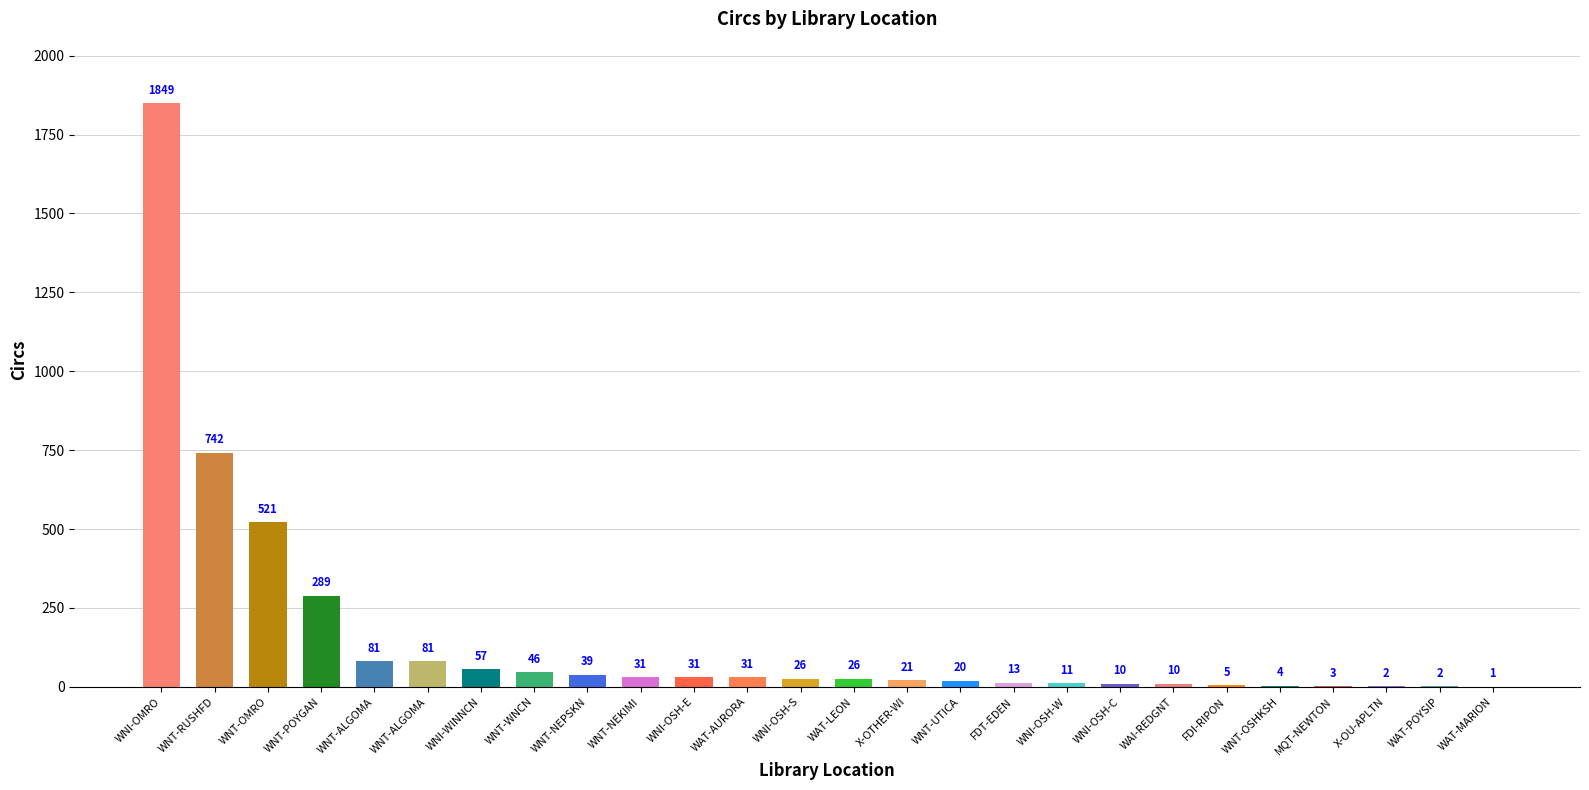

How many data points does each series have?

26